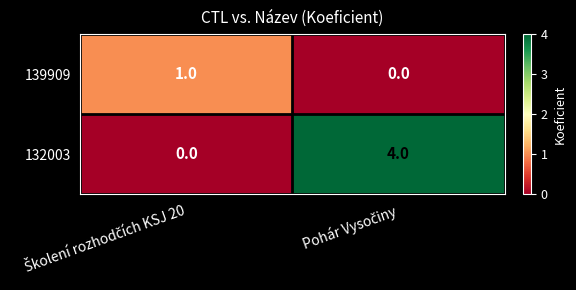

Reading right to left, what are all the values shown in this chart?

139909: 0	1
132003: 4	0